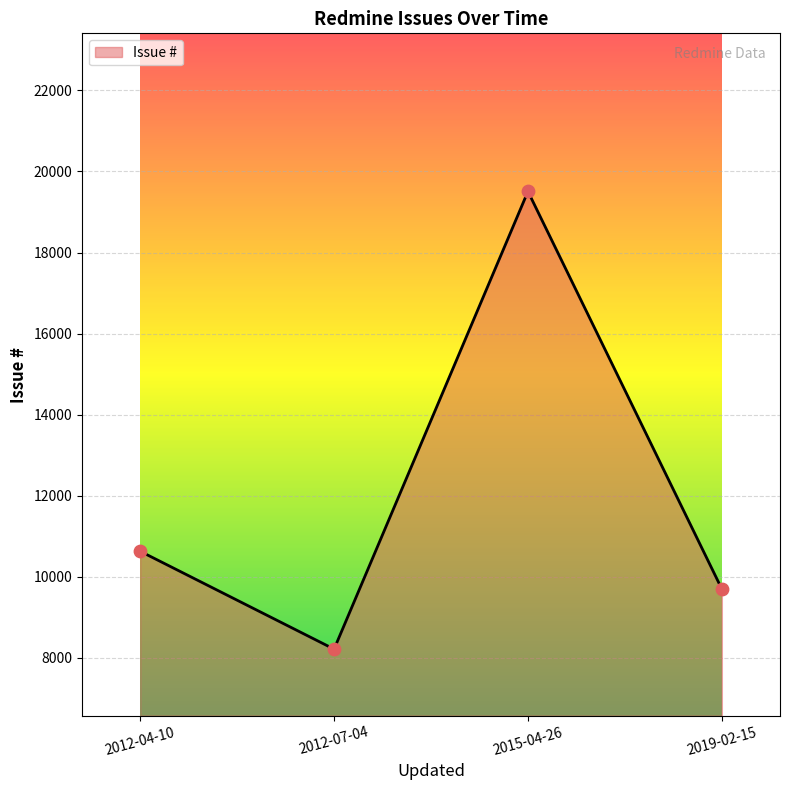

Approximately how many times larger is the value at 2015-04-26 compared to 2019-02-15?

2.0